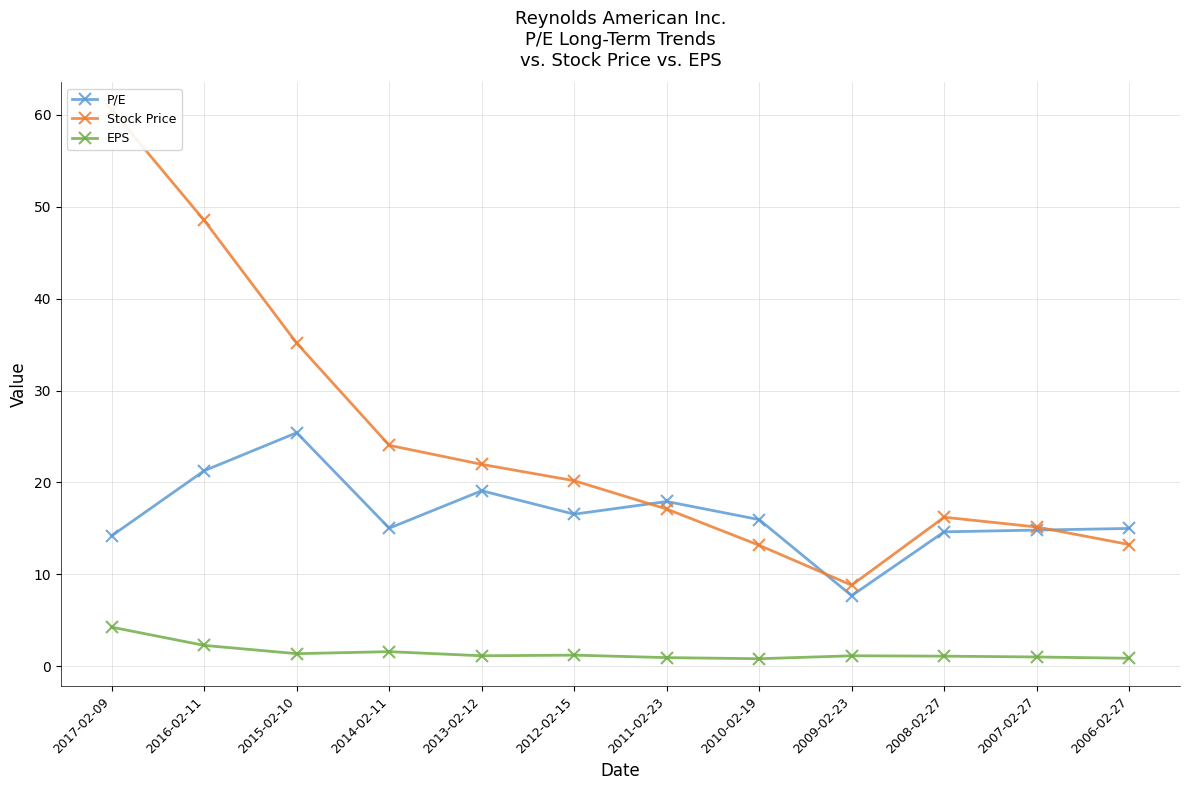

The P/E series shows 25.0 at 2017-02-09. True or false?

False